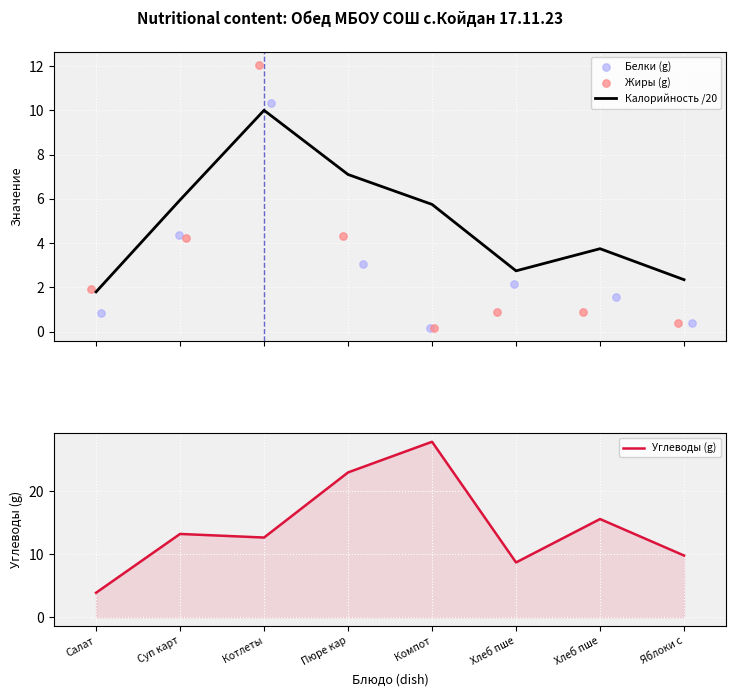

Which series has the largest Y range (max minus min)?

Углеводы (g)